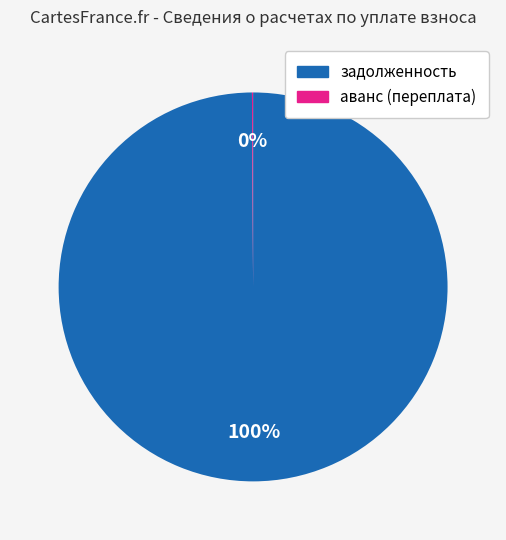

Does any single category account for the majority?

Yes